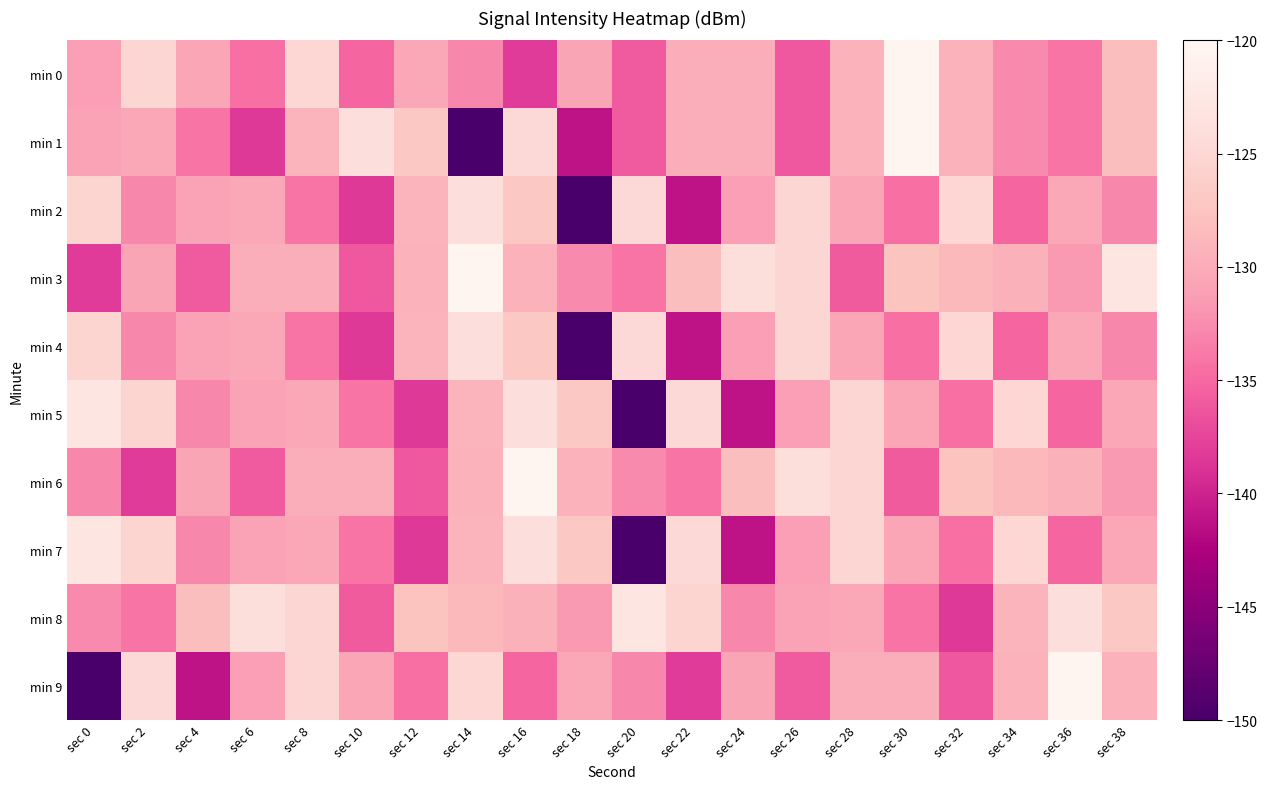

What is the total value across all series at sec 26?

-1300.5